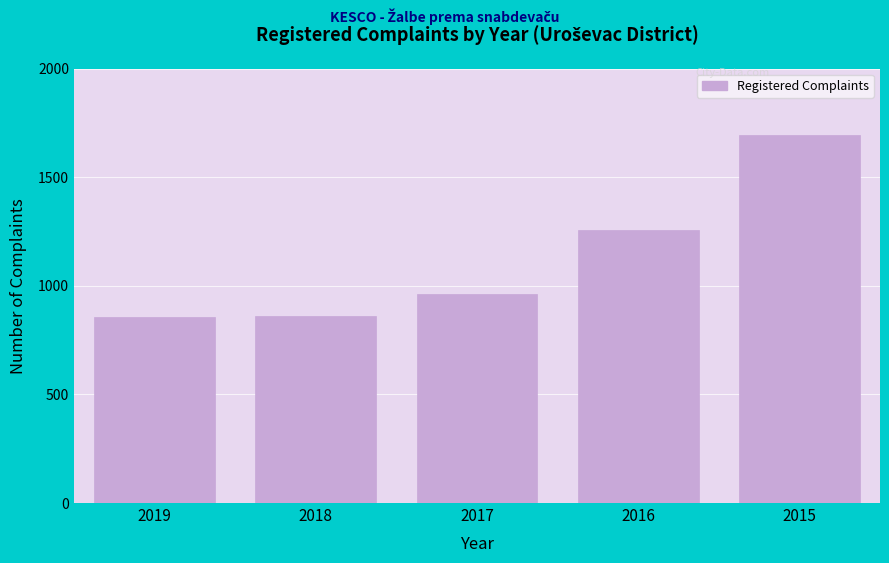

What is the greatest value displayed?

1696